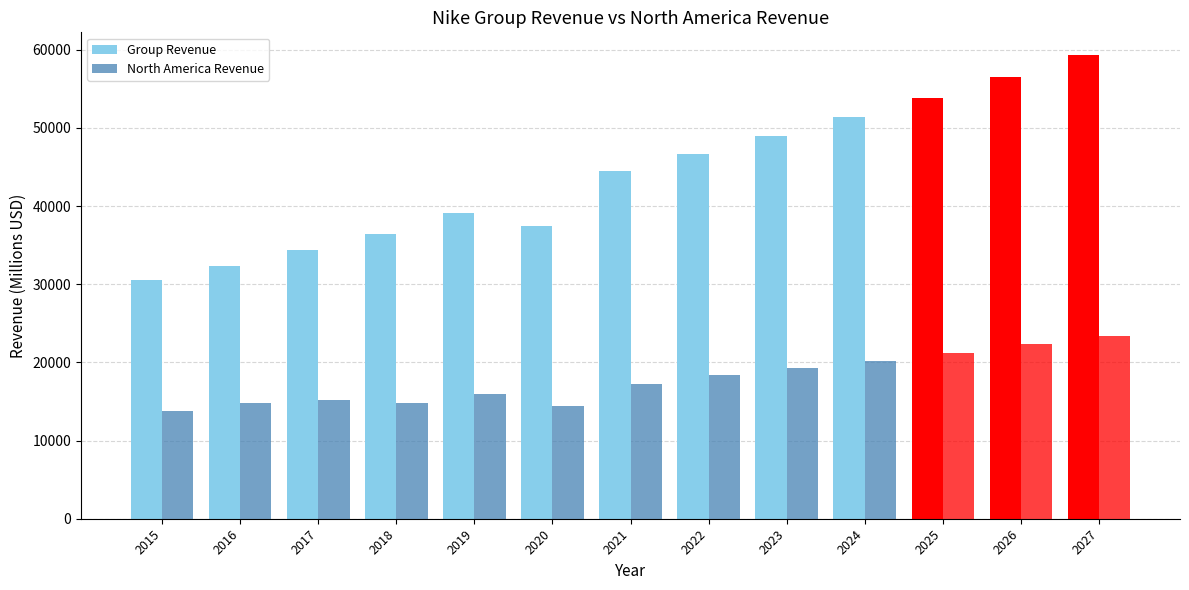

How many bars are there in total?

26